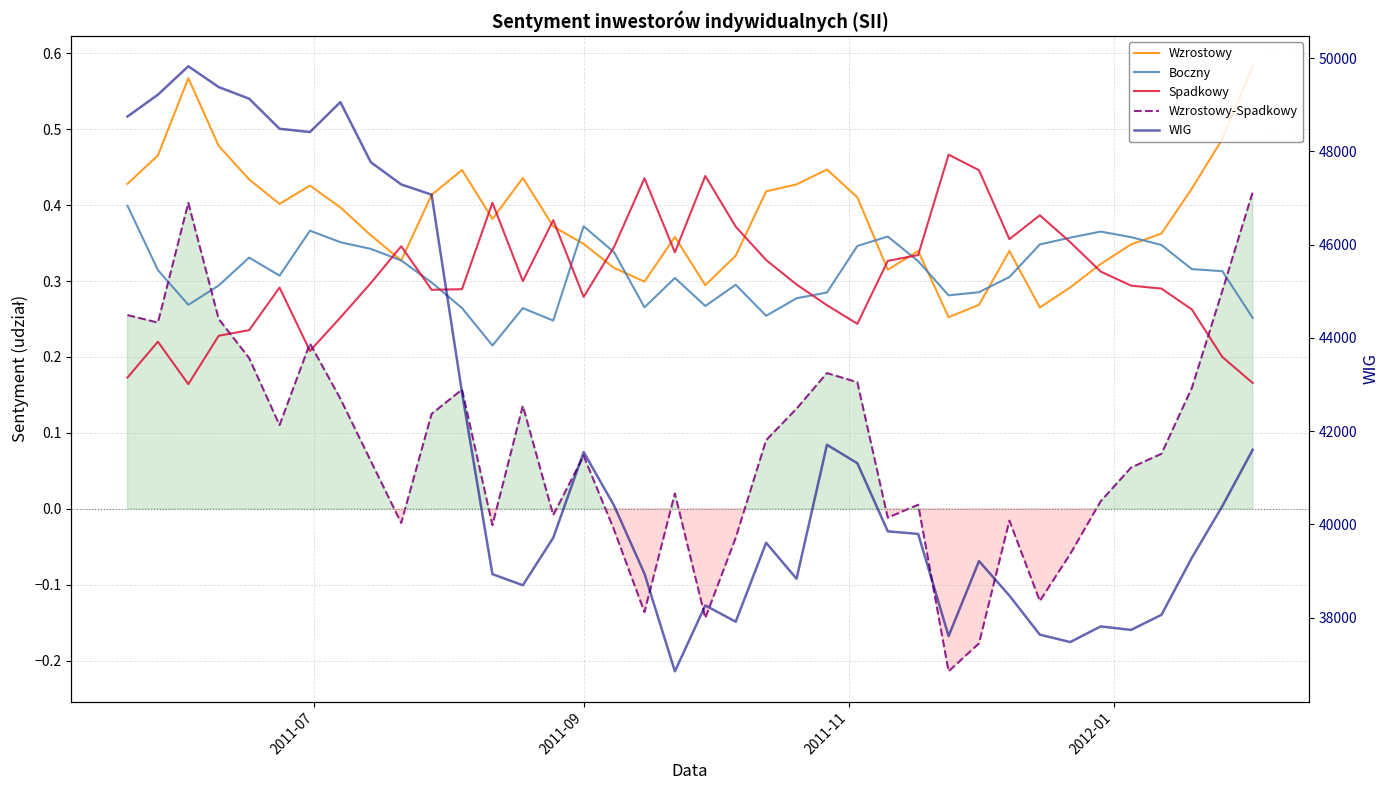

True or false: Boczny and WIG cross at least once.

False